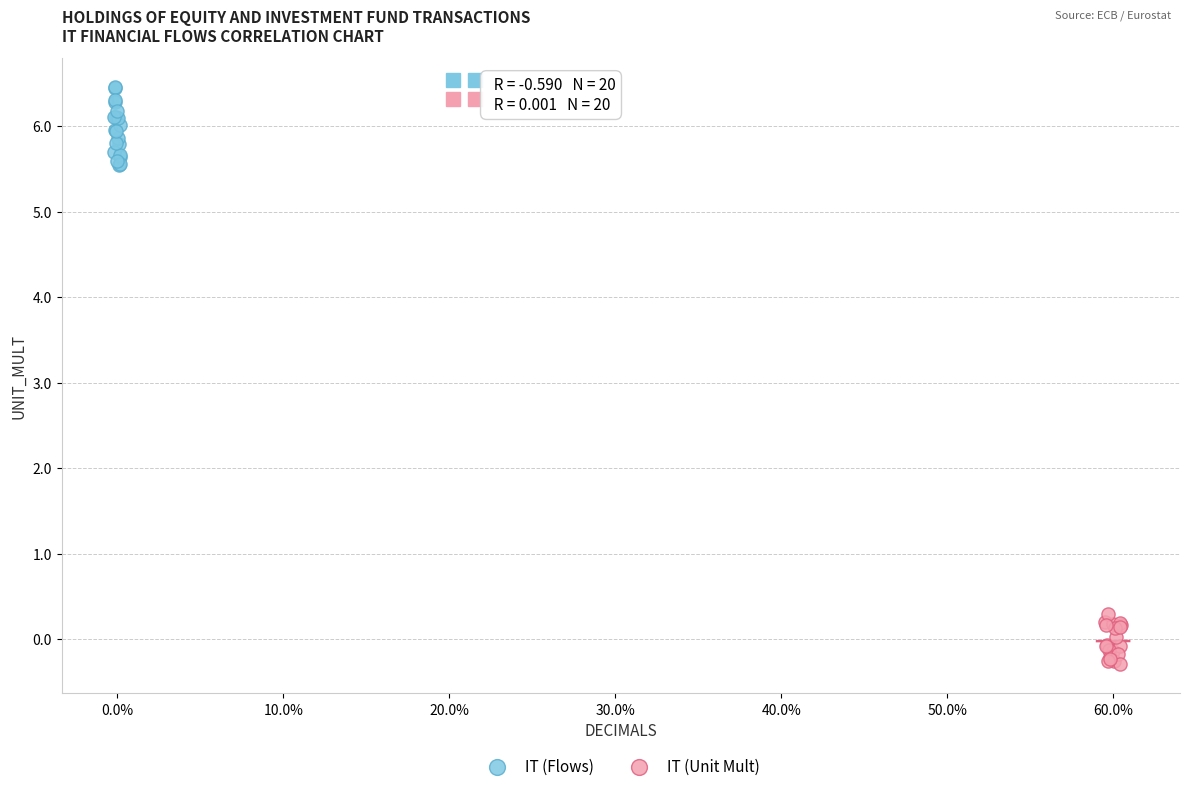

Which series has the largest Y range (max minus min)?

IT (Flows)